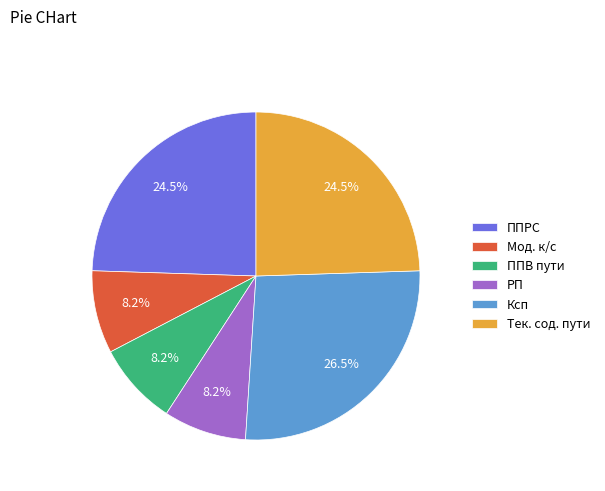

Which category has the biggest portion of the pie?

Ксп